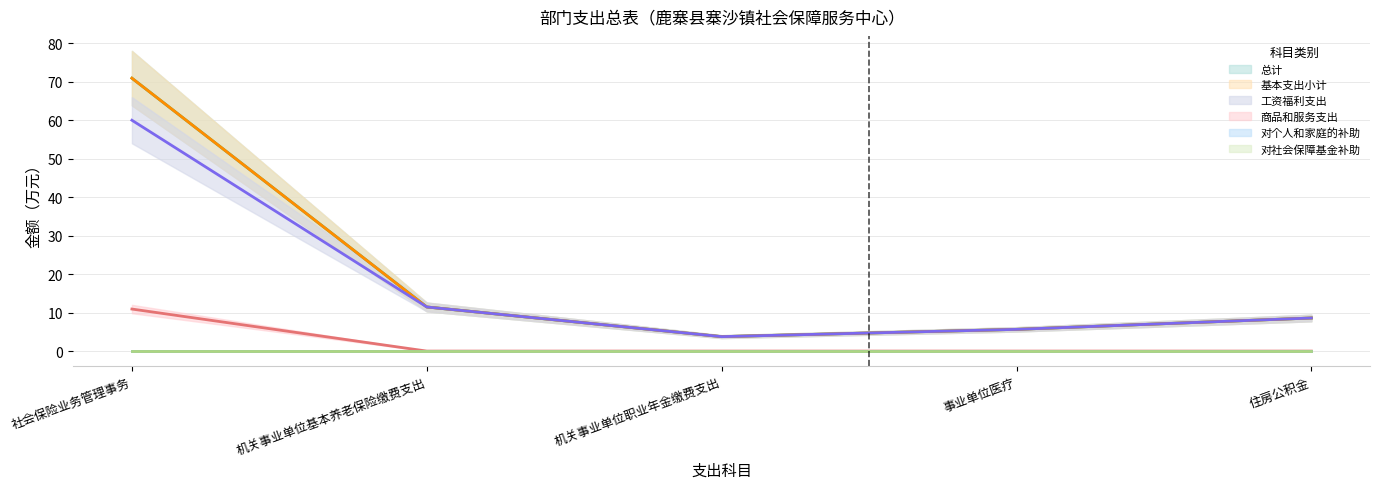

True or false: 总计 and 基本支出小计 cross at least once.

False